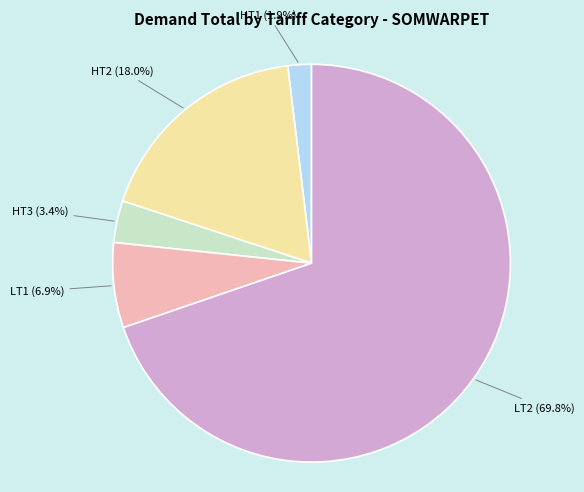

Is there a majority slice in this chart?

Yes